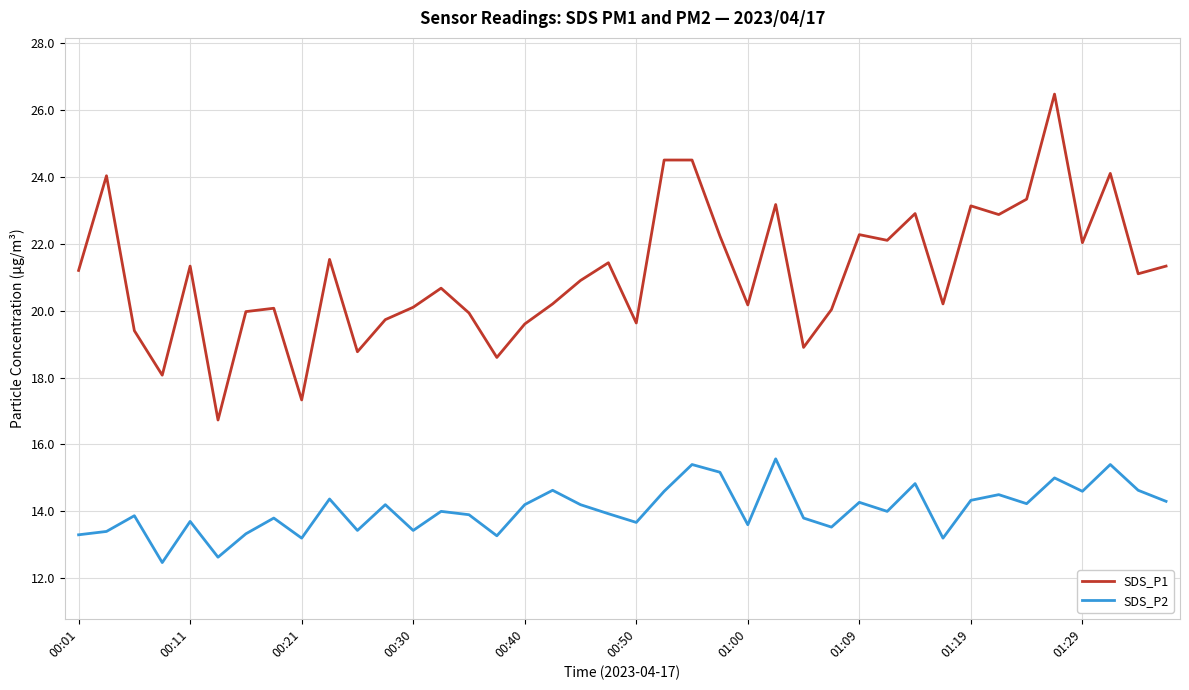

What is the greatest value displayed?

26.5